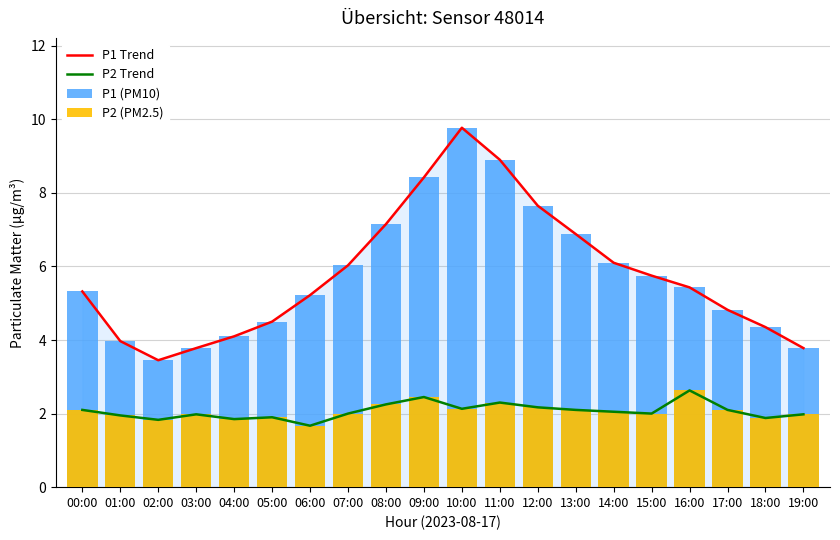

Rank the categories by P2 Trend value from highest to lowest.

16:00, 09:00, 11:00, 08:00, 12:00, 10:00, 00:00, 13:00, 17:00, 14:00, 07:00, 15:00, 03:00, 19:00, 01:00, 05:00, 18:00, 04:00, 02:00, 06:00